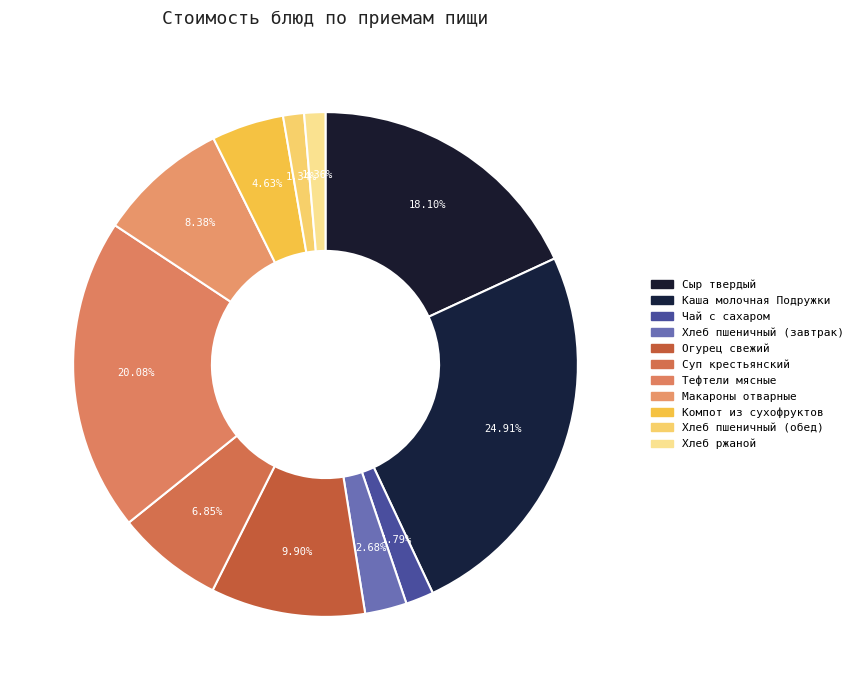

What portion of the pie excludes Тефтели мясные?

79.9%